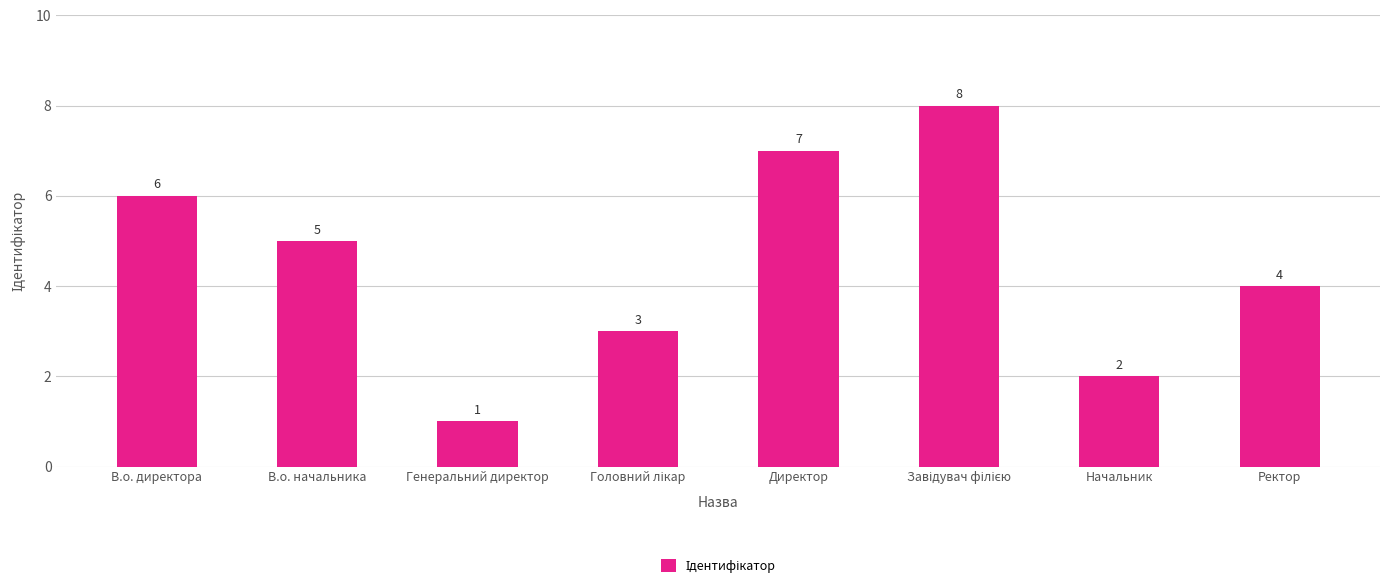

Which has a higher value, Директор or Ректор?

Директор